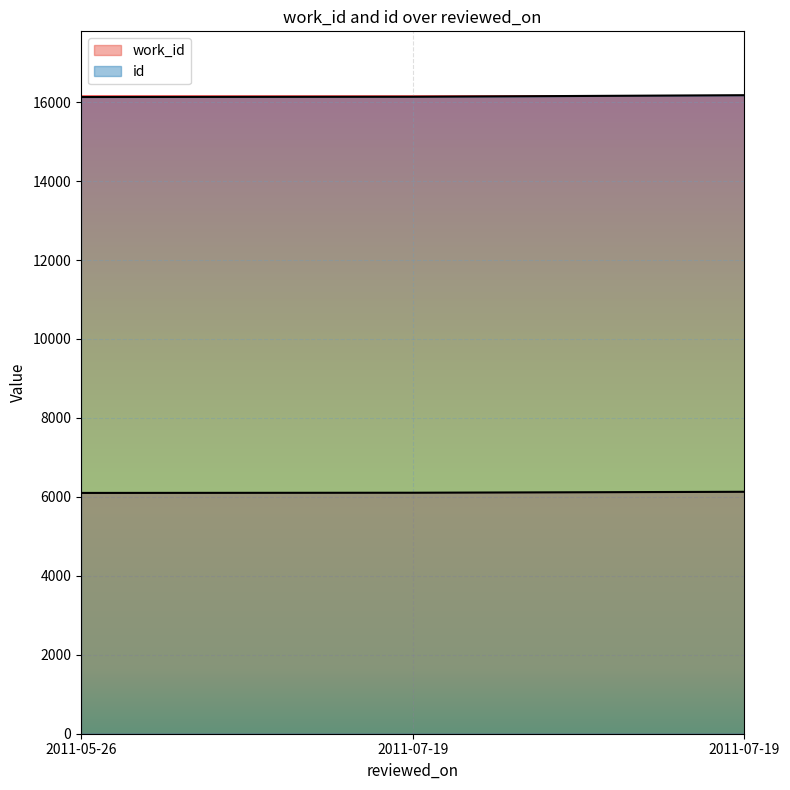

Is it true that id equals 6471 at 2011-07-19?

False